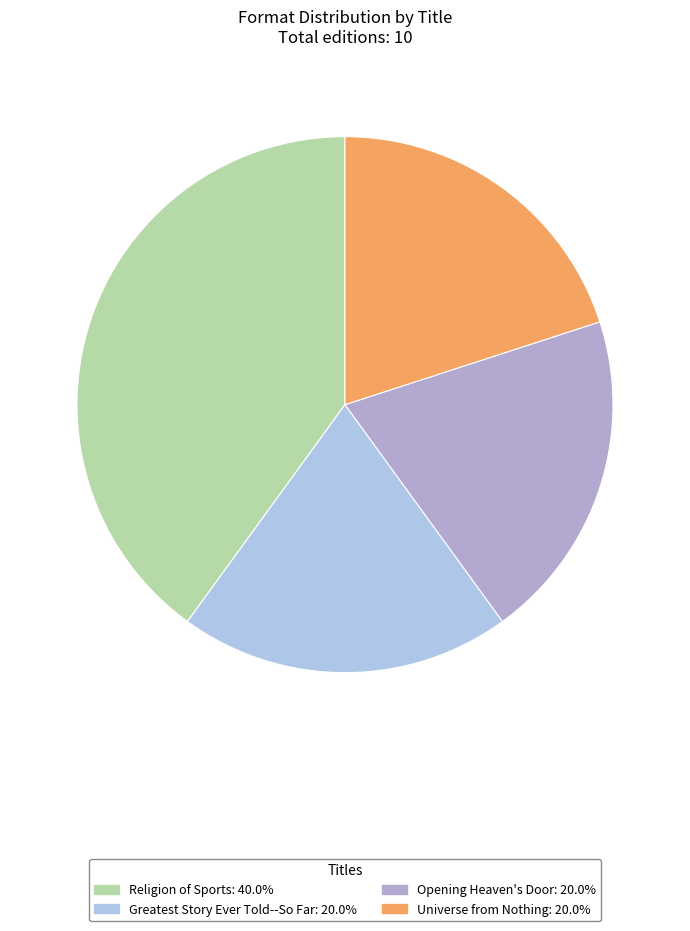

How many segments does this pie chart have?

4